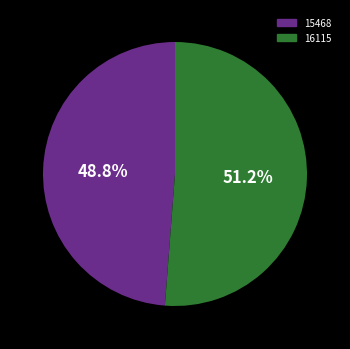

Is the sum of 16115 and 15468 greater than half?

Yes